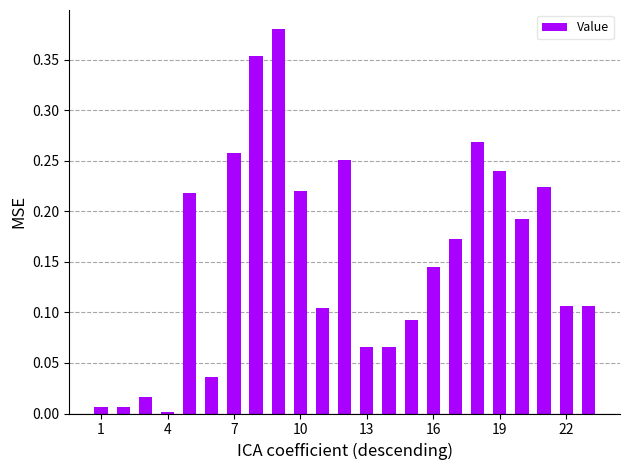

Does the chart contain any negative values?

No